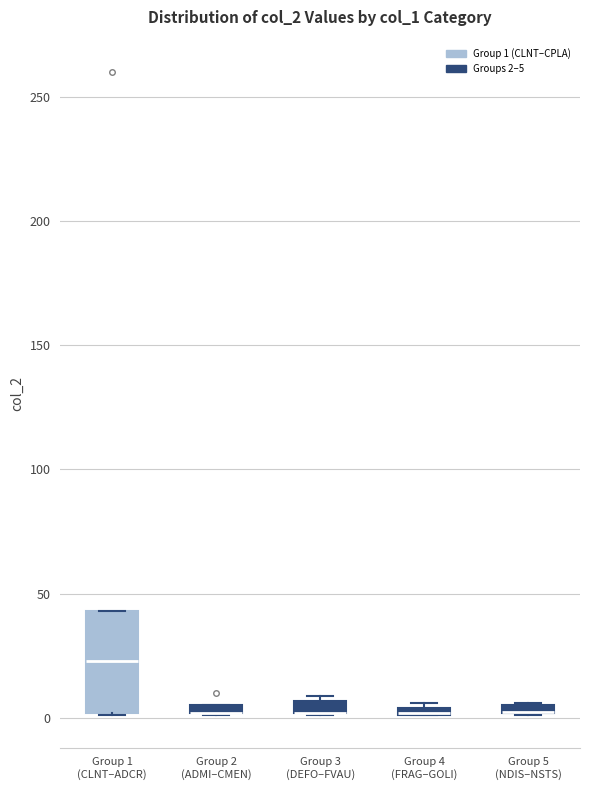

Comparing the boxes themselves (not the whiskers), which one is the tallest?

Group 1 (CLNT–ADCR)